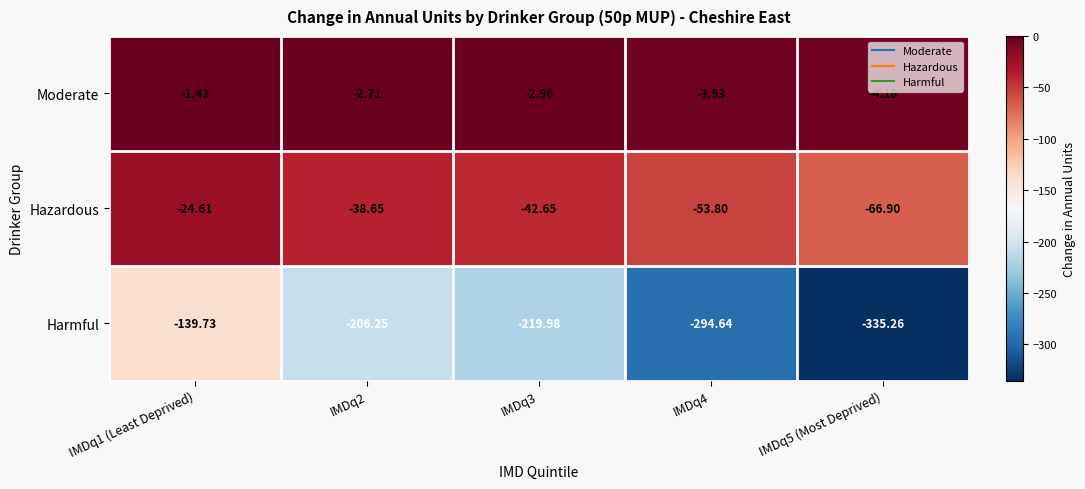

Rank the series by their average value, from highest to lowest.

Moderate, Hazardous, Harmful